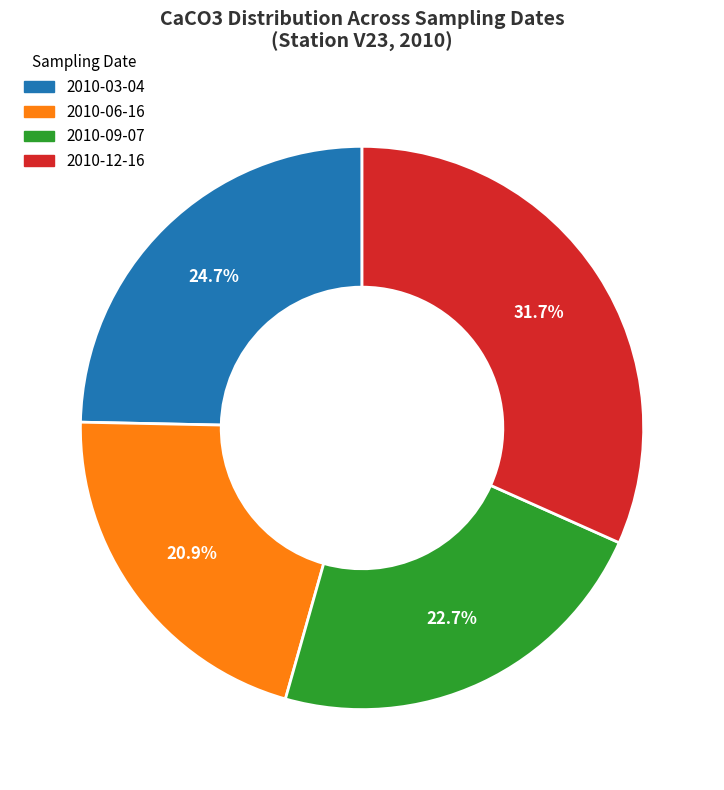

Is there a majority slice in this chart?

No